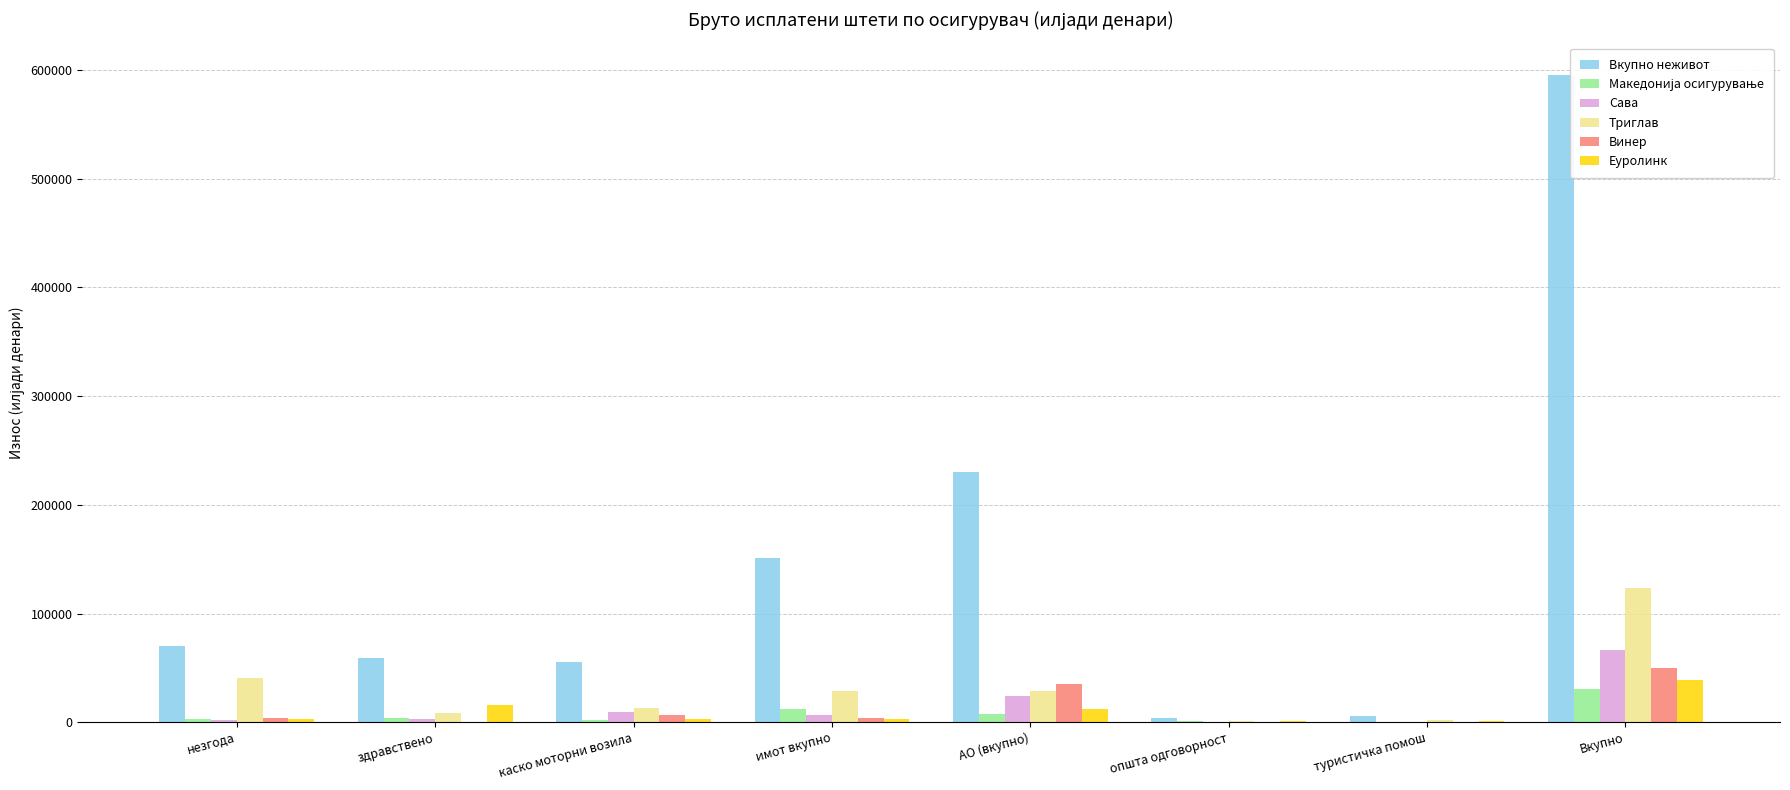

Reading left to right, list all the values displayed in this chart.

Вкупно неживот: 69697.7	58838.1	55434.5	151256.4	230443.9	3536.1	5367.4	595590.2
Македонија осигурување: 2554.8	4209.1	1754.1	12371.9	7991.6	735.2	378.9	30698.7
Сава: 2145.7	3012.7	9543.9	6647.4	24517.7	47.4	625.6	66649.6
Триглав: 40616.9	8772.0	13435.4	28971.0	28805.7	884.9	1774.5	123463.7
Винер: 4094.0	162.0	6788.0	3432.0	34936.0	133.0	284.0	49829.0
Еуролинк: 2841.0	15808.0	2932.0	2488.0	12536.0	1504.0	1041.0	39150.0